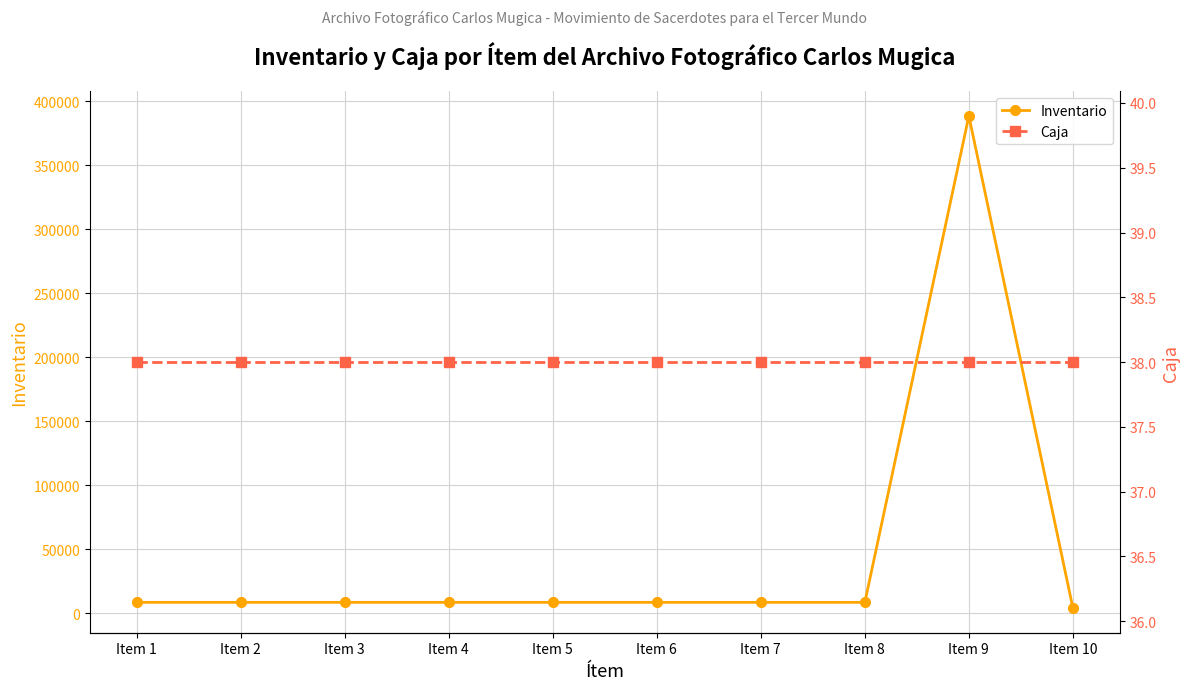

True or false: Inventario has more than 0 points higher than both neighbors.

True